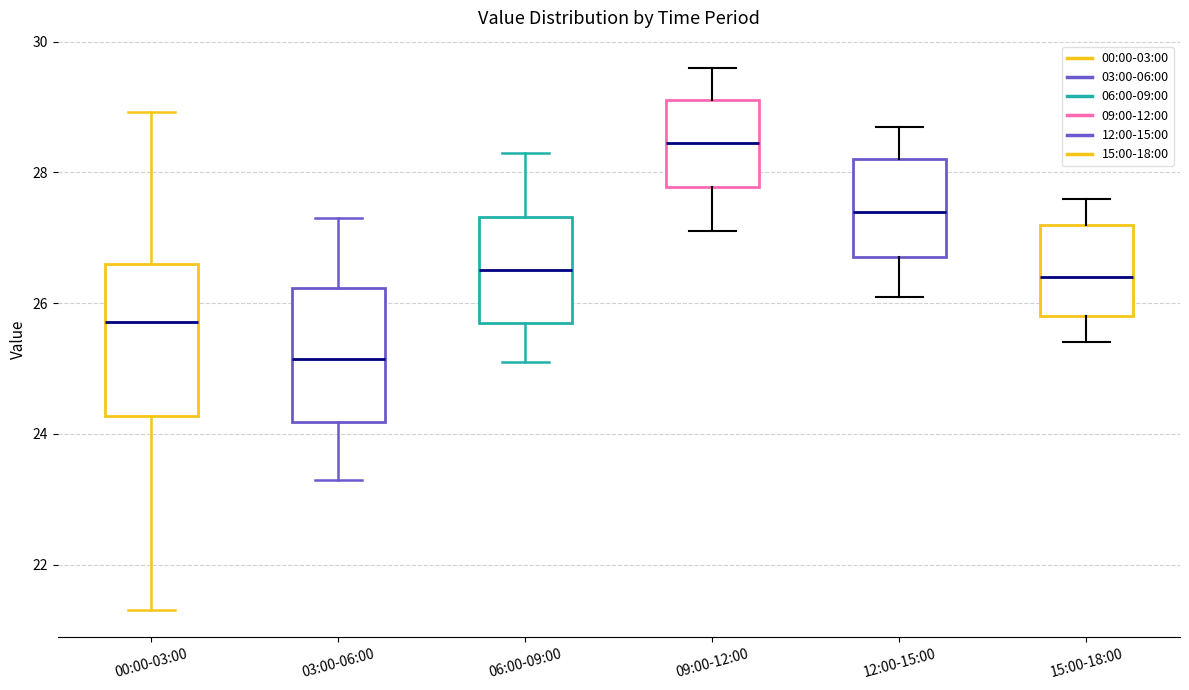

Where is the lower edge of the box for 00:00-03:00 on the y-axis? The values are not printed on the chart, so give them approximately, as read against the axis.

24.2